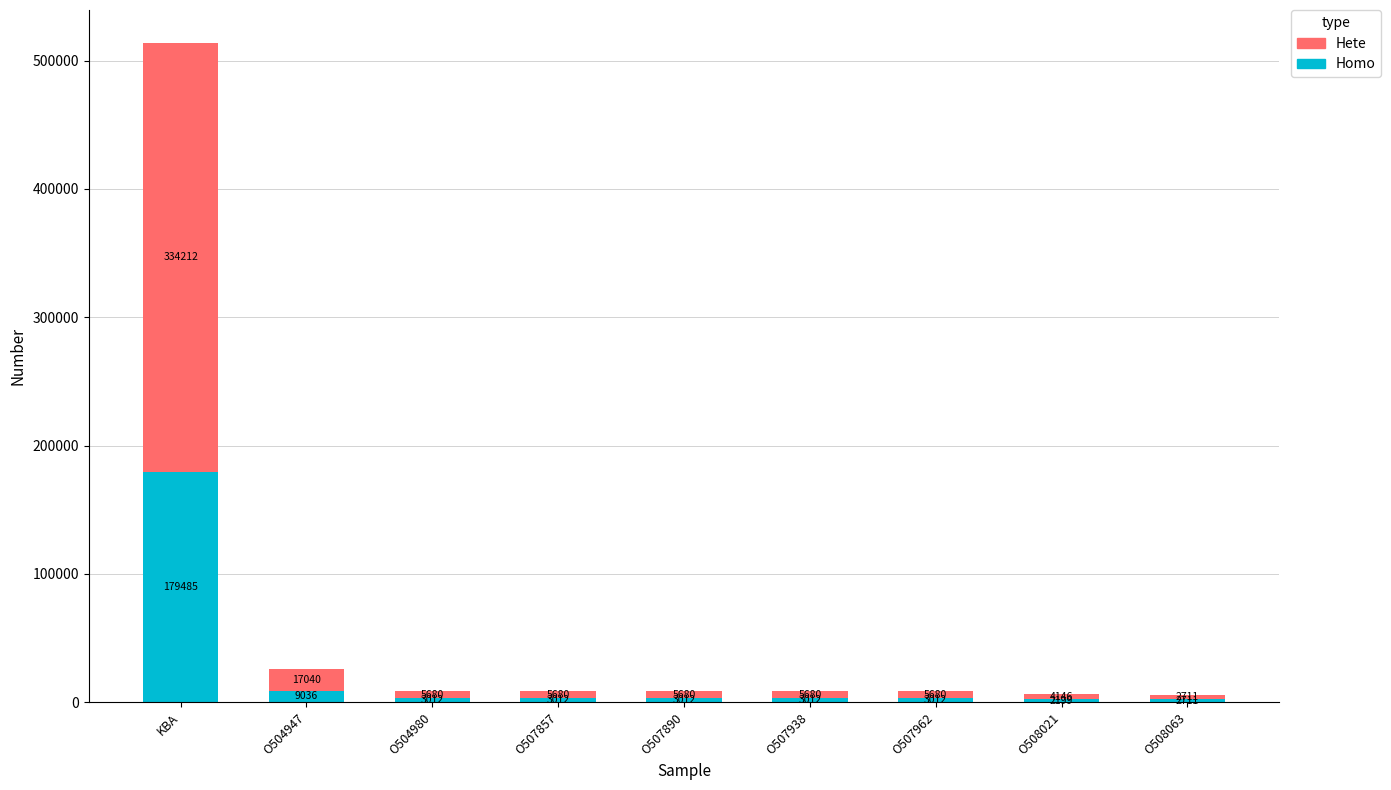

At which category is the sum across all series the highest?

KBA